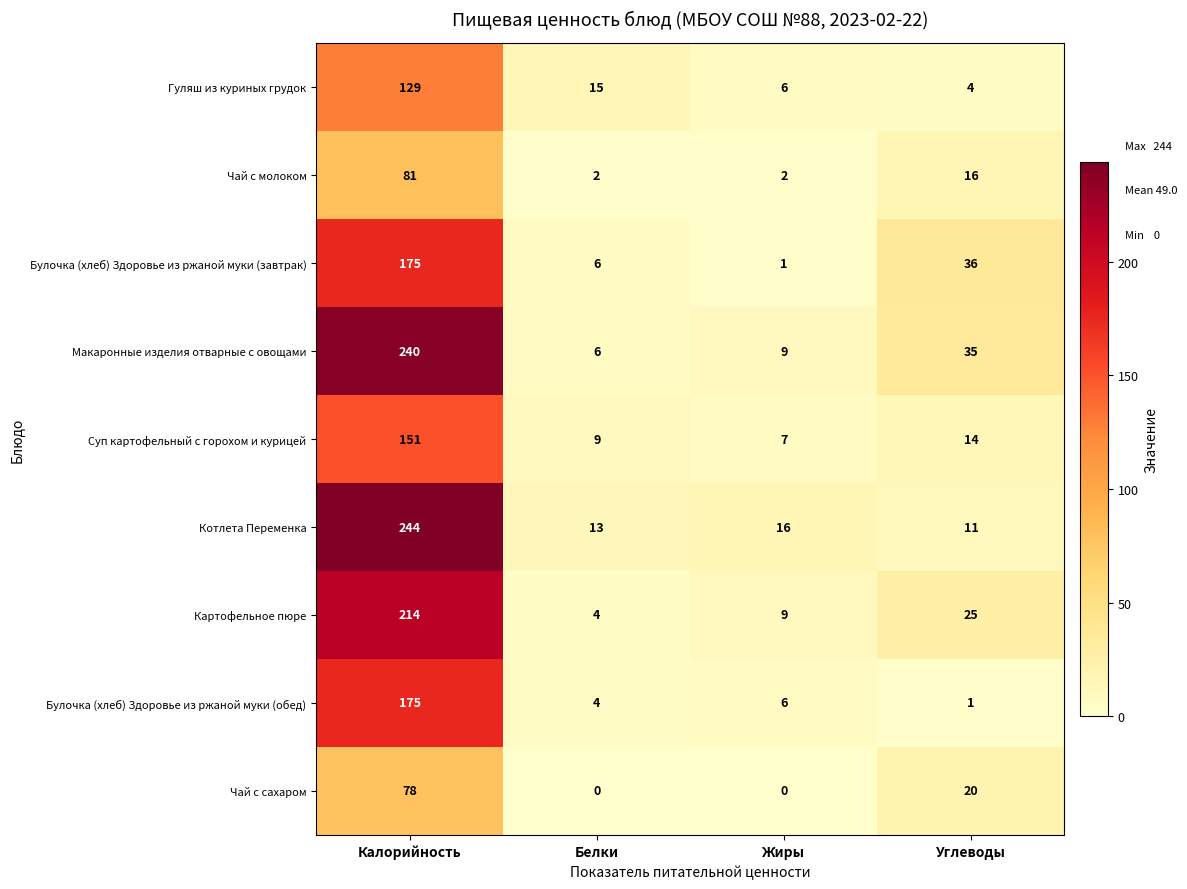

Rank the series at Углеводы from highest to lowest value.

Булочка (хлеб) Здоровье из ржаной муки (завтрак), Макаронные изделия отварные с овощами, Картофельное пюре, Чай с сахаром, Чай с молоком, Суп картофельный с горохом и курицей, Котлета Переменка, Гуляш из куриных грудок, Булочка (хлеб) Здоровье из ржаной муки (обед)